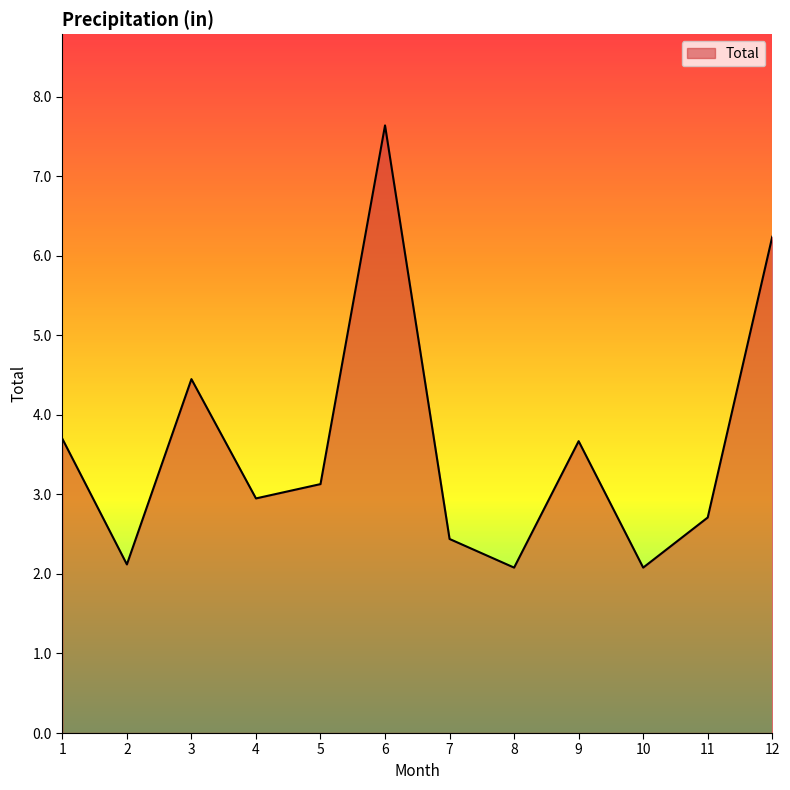

The value at 7 is 4.4. True or false?

False